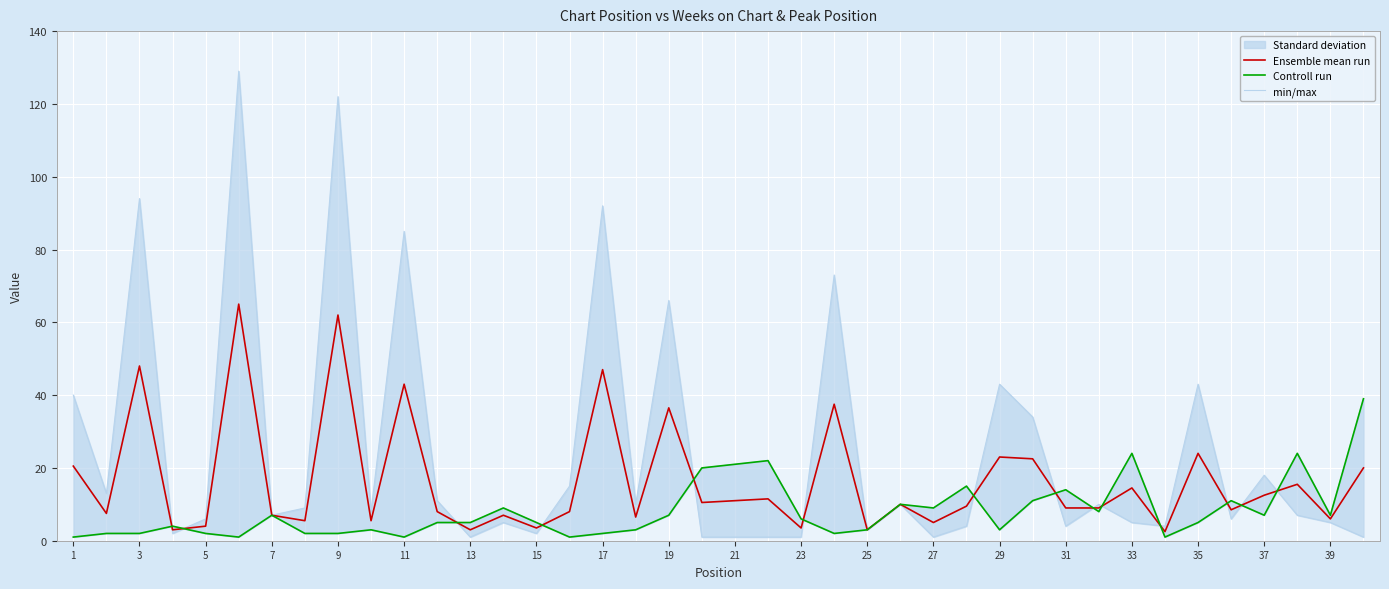

How many lines are shown in the chart?

3